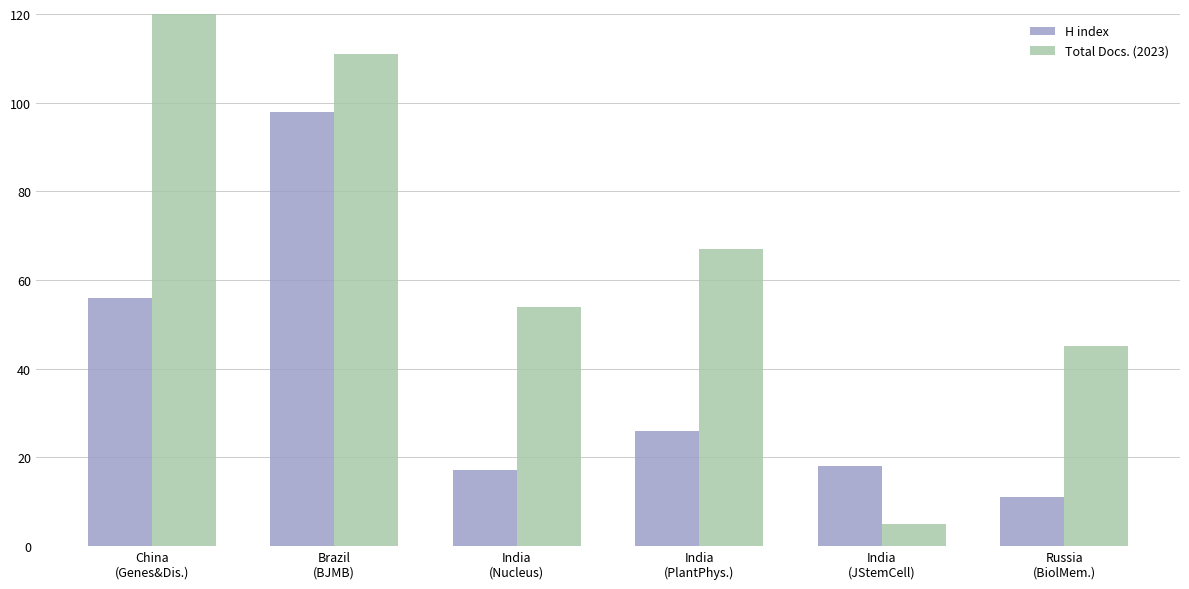

Rank the categories by H index value from highest to lowest.

Brazil
(BJMB), China
(Genes&Dis.), India
(PlantPhys.), India
(JStemCell), India
(Nucleus), Russia
(BiolMem.)